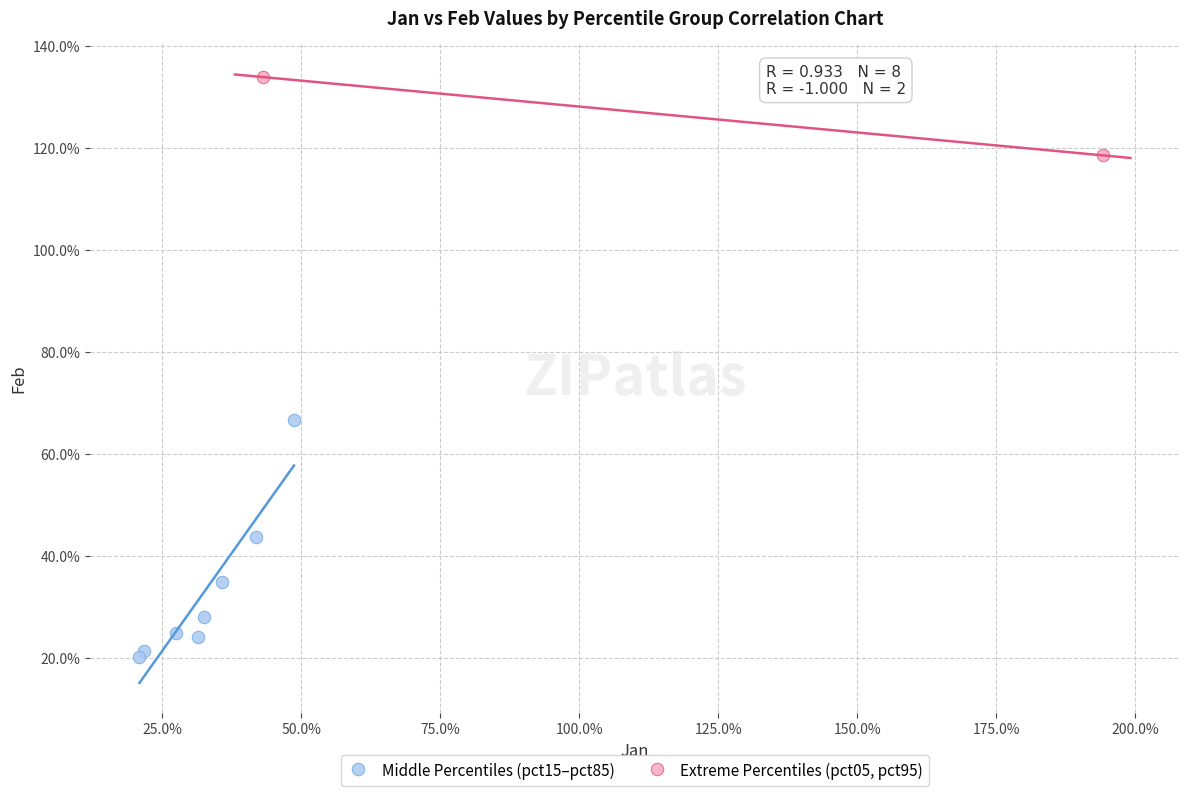

What are all the series names shown in the legend?

Middle Percentiles (pct15–pct85), Extreme Percentiles (pct05, pct95)